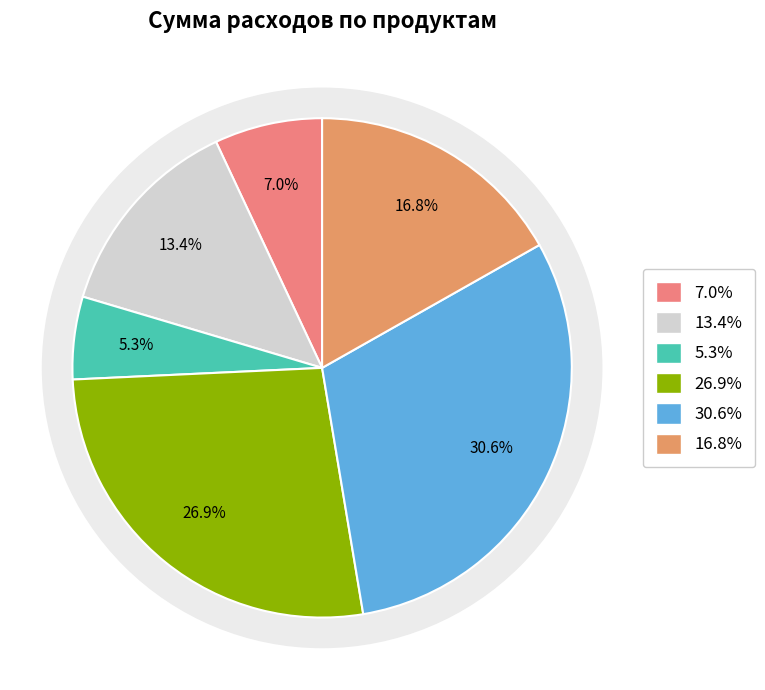

True or false: хлеб 0.7гр accounts for 16% of the total.

False